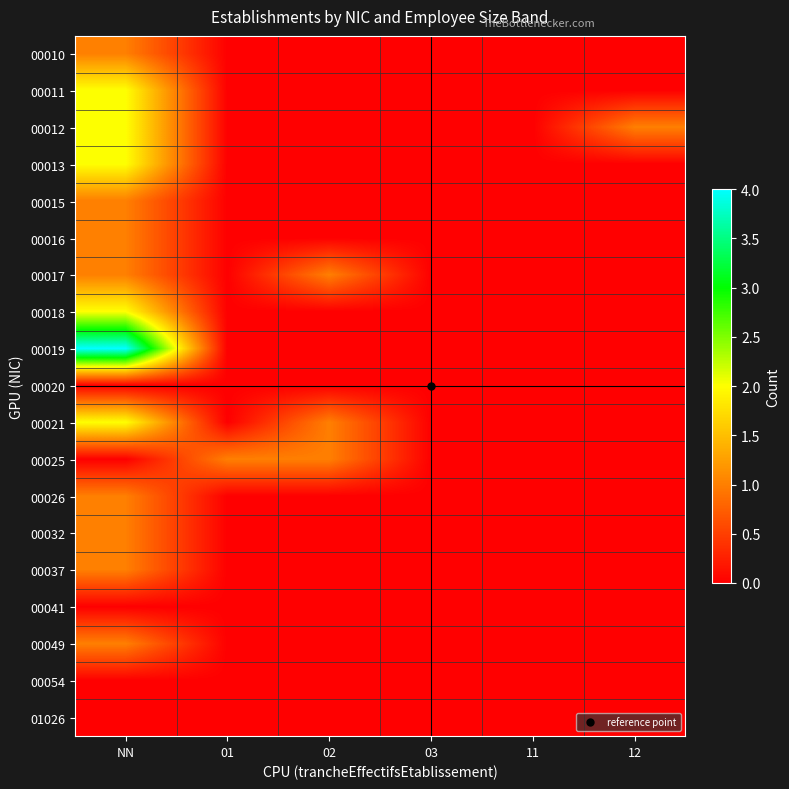

Reading left to right, transcribe all the data shown in this chart.

00010: NN=1	01=0	02=0	03=0	11=0	12=0
00011: NN=2	01=0	02=0	03=0	11=0	12=0
00012: NN=2	01=0	02=0	03=0	11=0	12=1
00013: NN=2	01=0	02=0	03=0	11=0	12=0
00015: NN=1	01=0	02=0	03=0	11=0	12=0
00016: NN=1	01=0	02=0	03=0	11=0	12=0
00017: NN=1	01=0	02=1	03=0	11=0	12=0
00018: NN=2	01=0	02=0	03=0	11=0	12=0
00019: NN=4	01=0	02=0	03=0	11=0	12=0
00020: NN=0	01=0	02=0	03=0	11=0	12=0
00021: NN=2	01=0	02=1	03=0	11=0	12=0
00025: NN=0	01=1	02=1	03=0	11=0	12=0
00026: NN=1	01=0	02=0	03=0	11=0	12=0
00032: NN=1	01=0	02=0	03=0	11=0	12=0
00037: NN=1	01=0	02=0	03=0	11=0	12=0
00041: NN=0	01=0	02=0	03=0	11=0	12=0
00049: NN=1	01=0	02=0	03=0	11=0	12=0
00054: NN=0	01=0	02=0	03=0	11=0	12=0
01026: NN=0	01=0	02=0	03=0	11=0	12=0